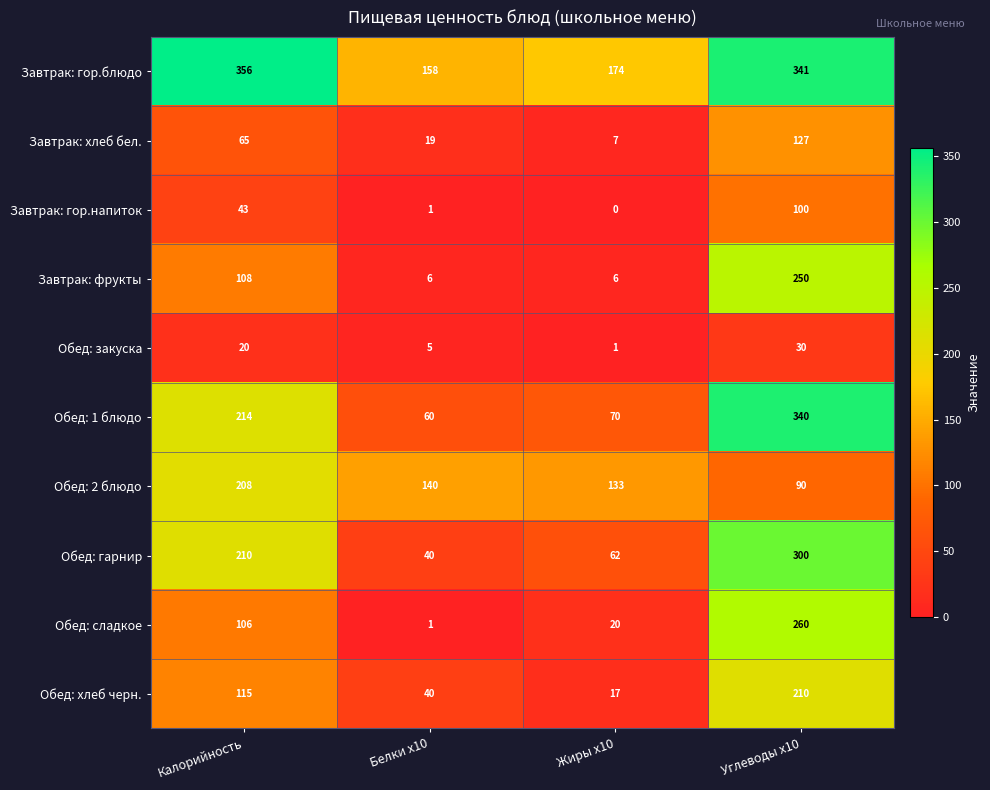

Between Калорийность and Белки x10, which series saw the biggest shift?

Завтрак: гор.блюдо